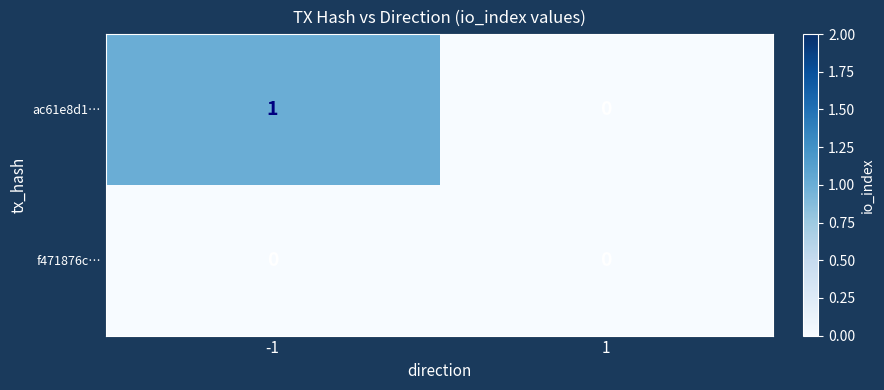

List the series in order of their peak value, highest first.

ac61e8d1…, f471876c…